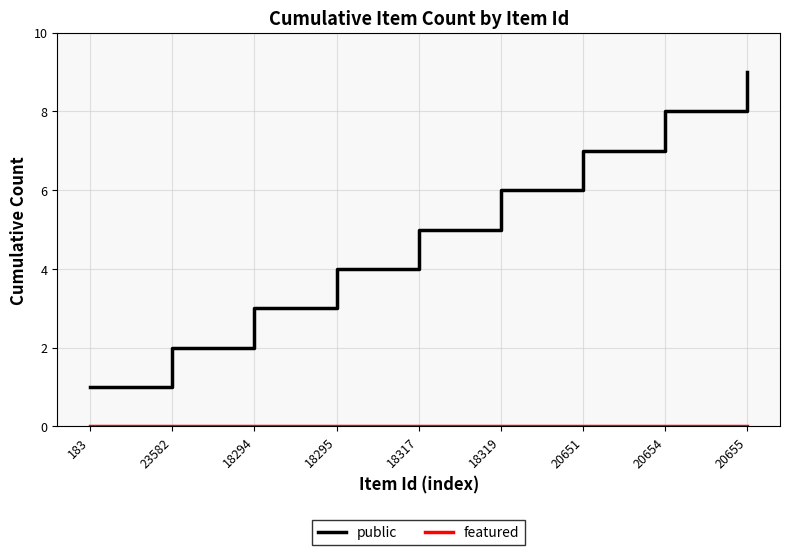

Is this an area chart (filled region under the line)?

No